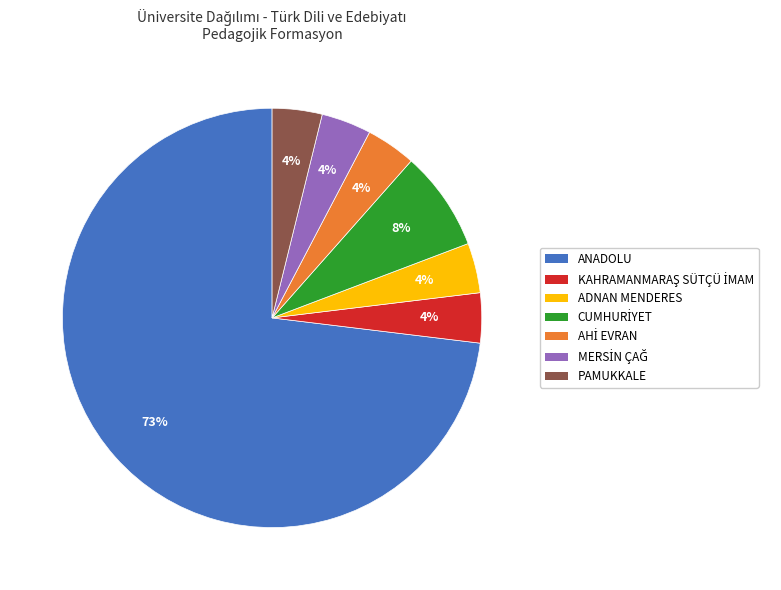

Which category has the biggest portion of the pie?

ANADOLU